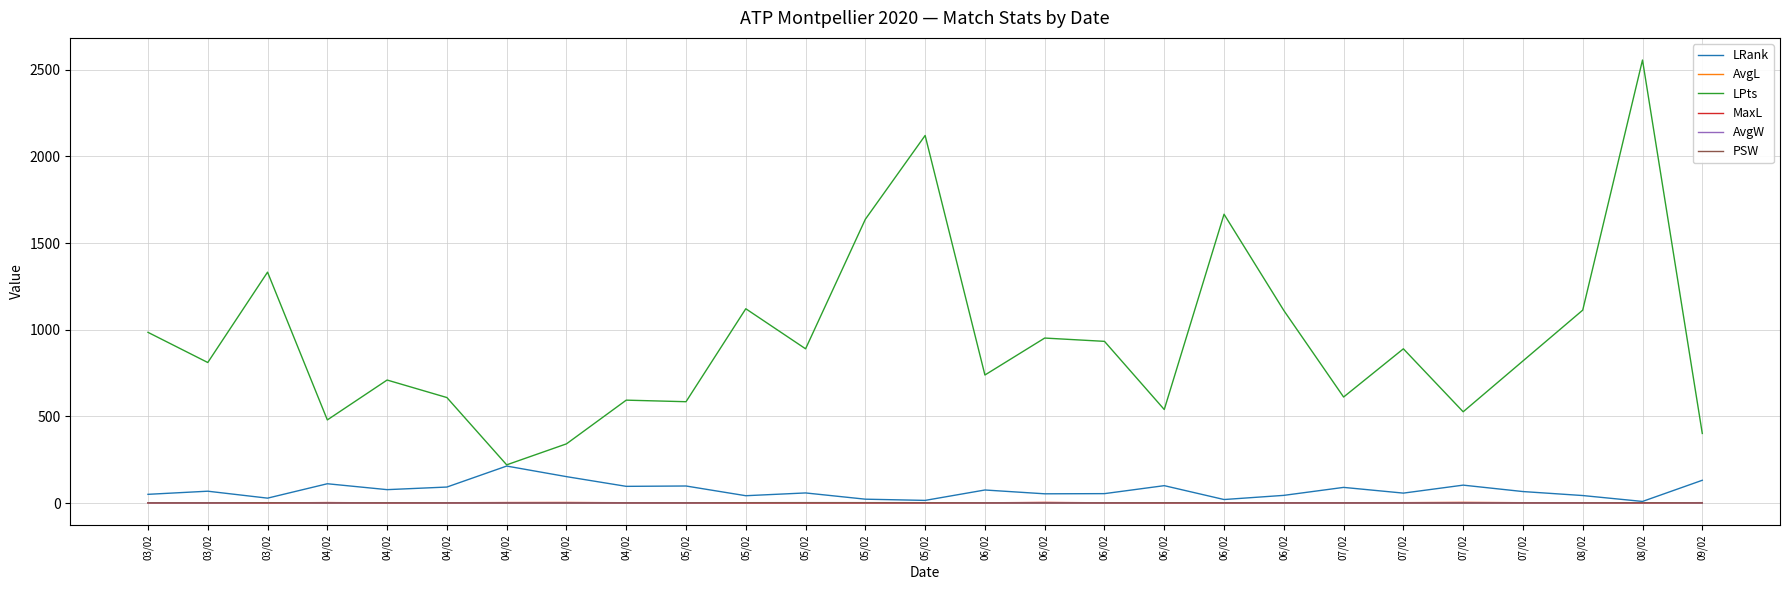

Is this an area chart (filled region under the line)?

No